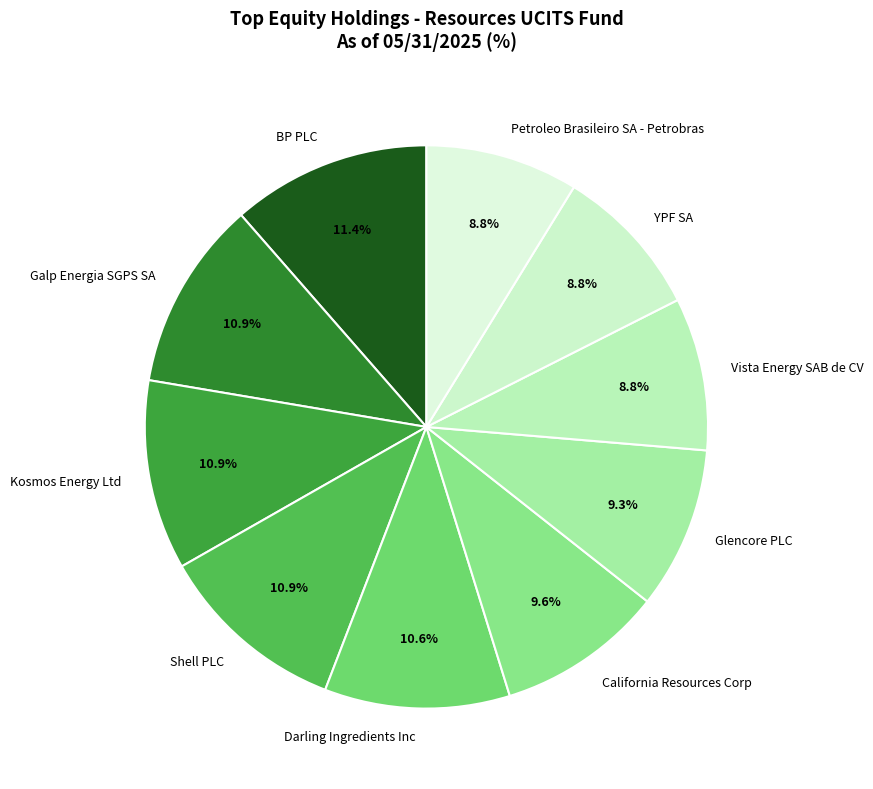

Does any single category account for the majority?

No